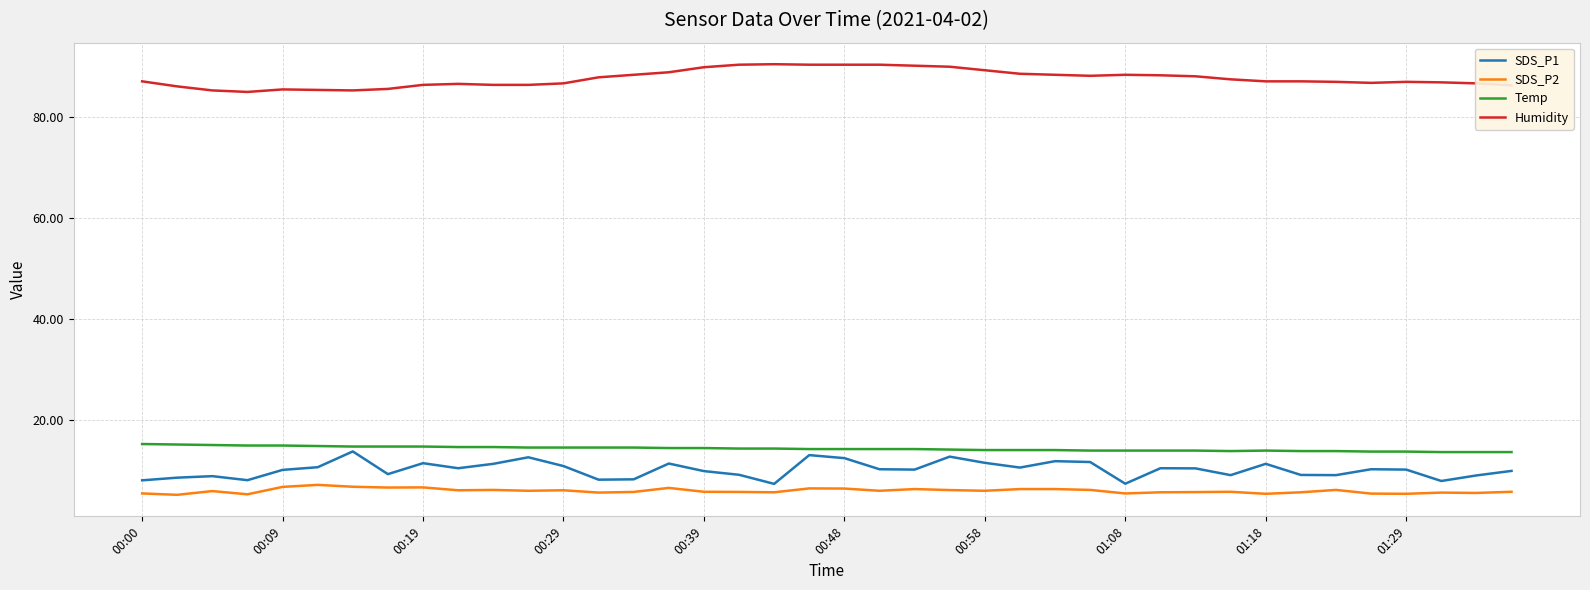

What is the minimum value for SDS_P2?

5.1